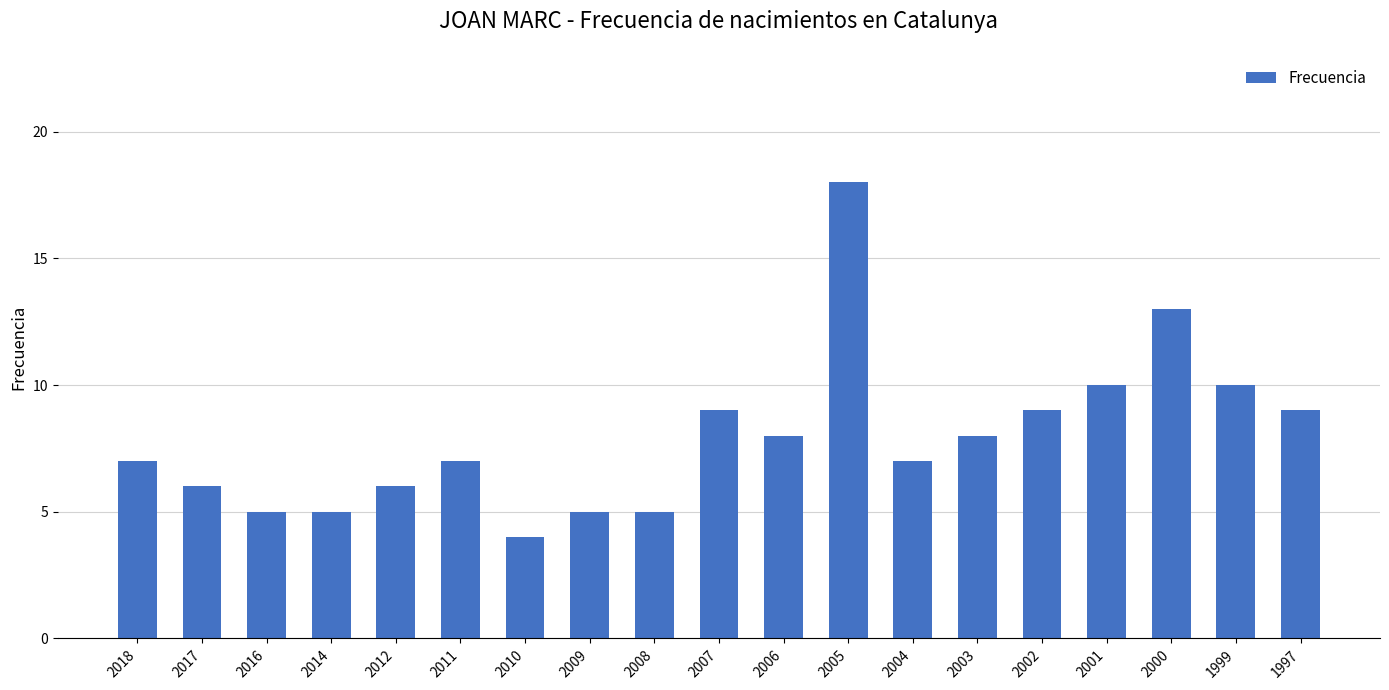

What is the difference between the second highest and minimum values?

9